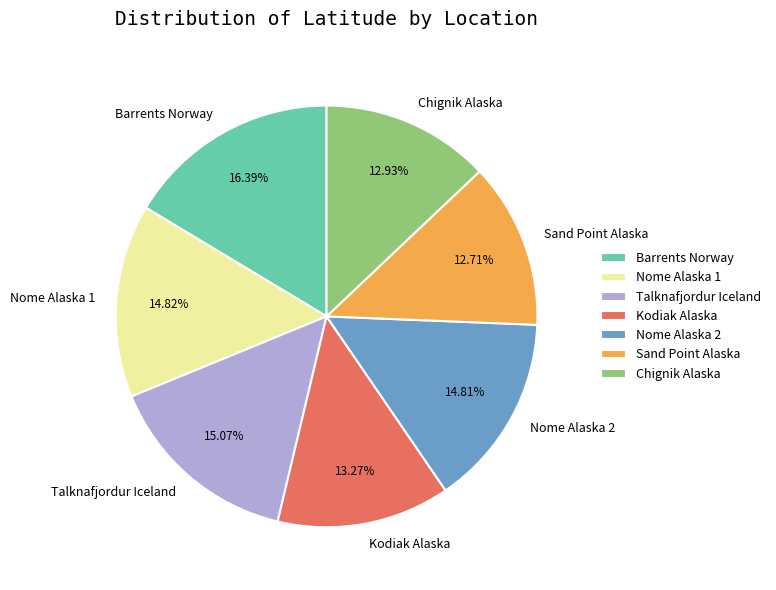

Does Barrents Norway account for over 50% of the chart?

No